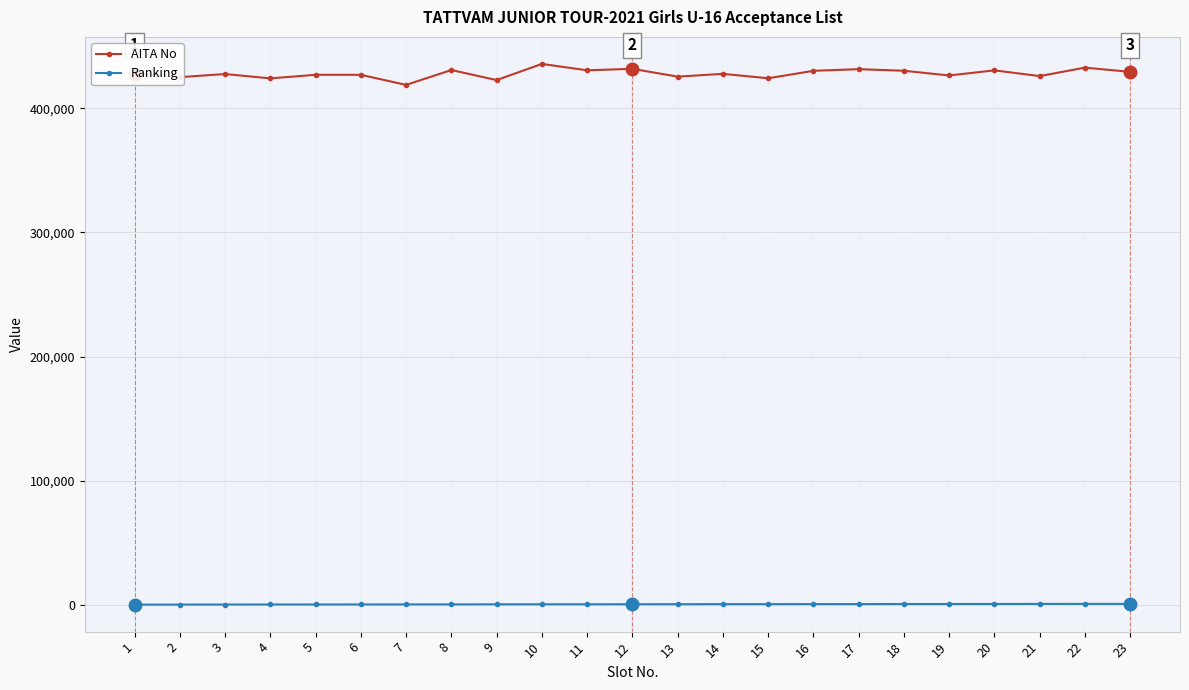

True or false: AITA No and Ranking cross at least once.

False